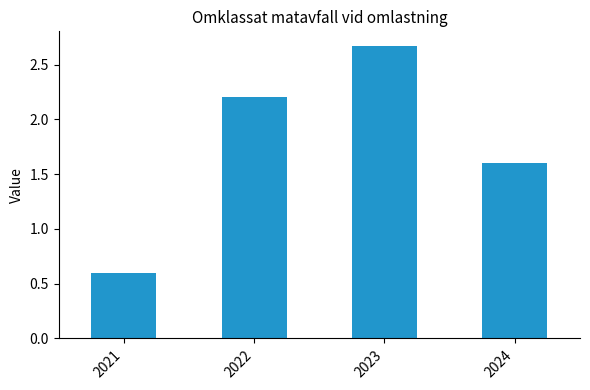

True or false: the data shows 2.9 at 2022.

False